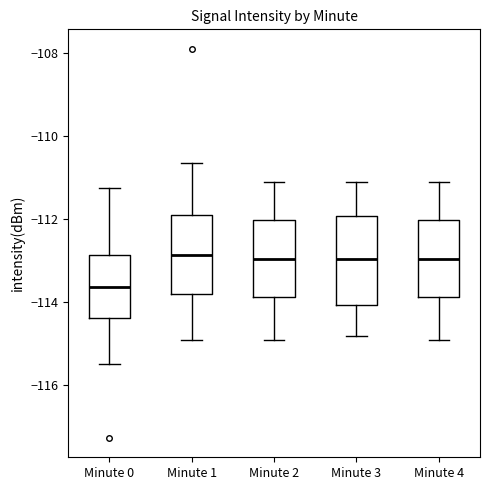

Reading left to right, read every box against the y-axis: the position of its median line, the range the box covers, and the ends of its whiskers. The values are not printed on the chart, so give them approximately, as read against the axis.

Minute 0: median -113.6, box -114.4 to -112.8, whiskers -115.4 to -111.2
Minute 1: median -112.8, box -113.8 to -111.8, whiskers -114.8 to -110.6
Minute 2: median -113.0, box -113.8 to -112.0, whiskers -114.8 to -111.0
Minute 3: median -113.0, box -114.0 to -112.0, whiskers -114.8 to -111.0
Minute 4: median -113.0, box -113.8 to -112.0, whiskers -114.8 to -111.0